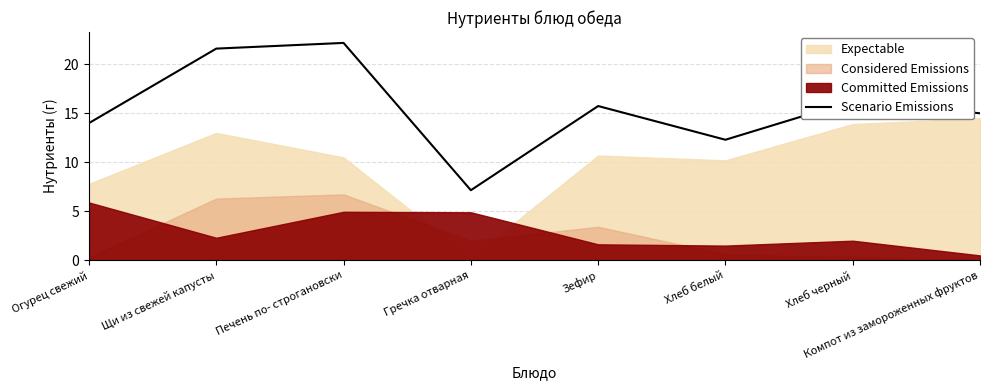

The Scenario Emissions series shows 15.7 at Зефир. True or false?

True